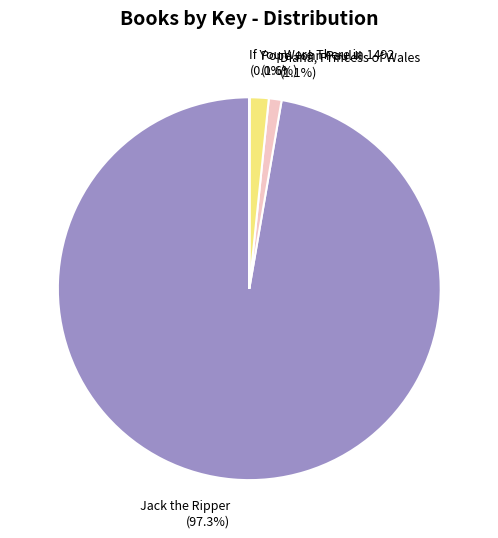

What percentage is the Diana, Princess of Wales slice, to the nearest percent?

1%